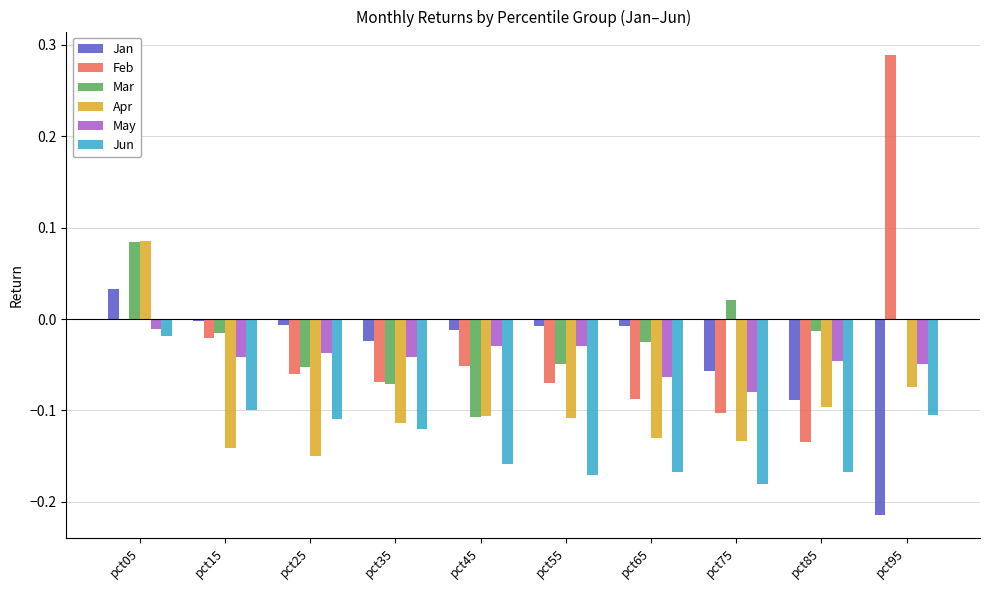

True or false: Jun has a value of -0.0 at pct05.

True